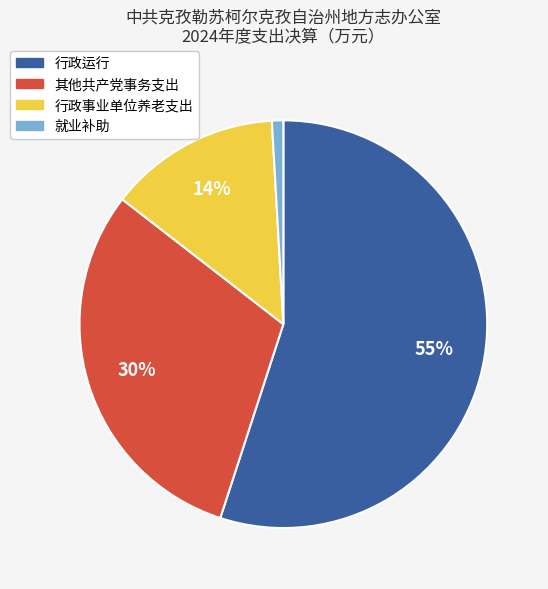

How many segments does this pie chart have?

4